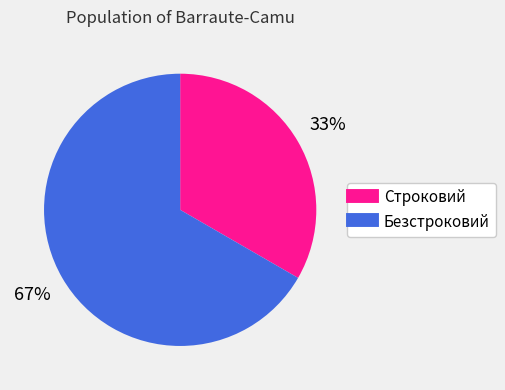

Is Безстроковий the majority of the pie?

Yes